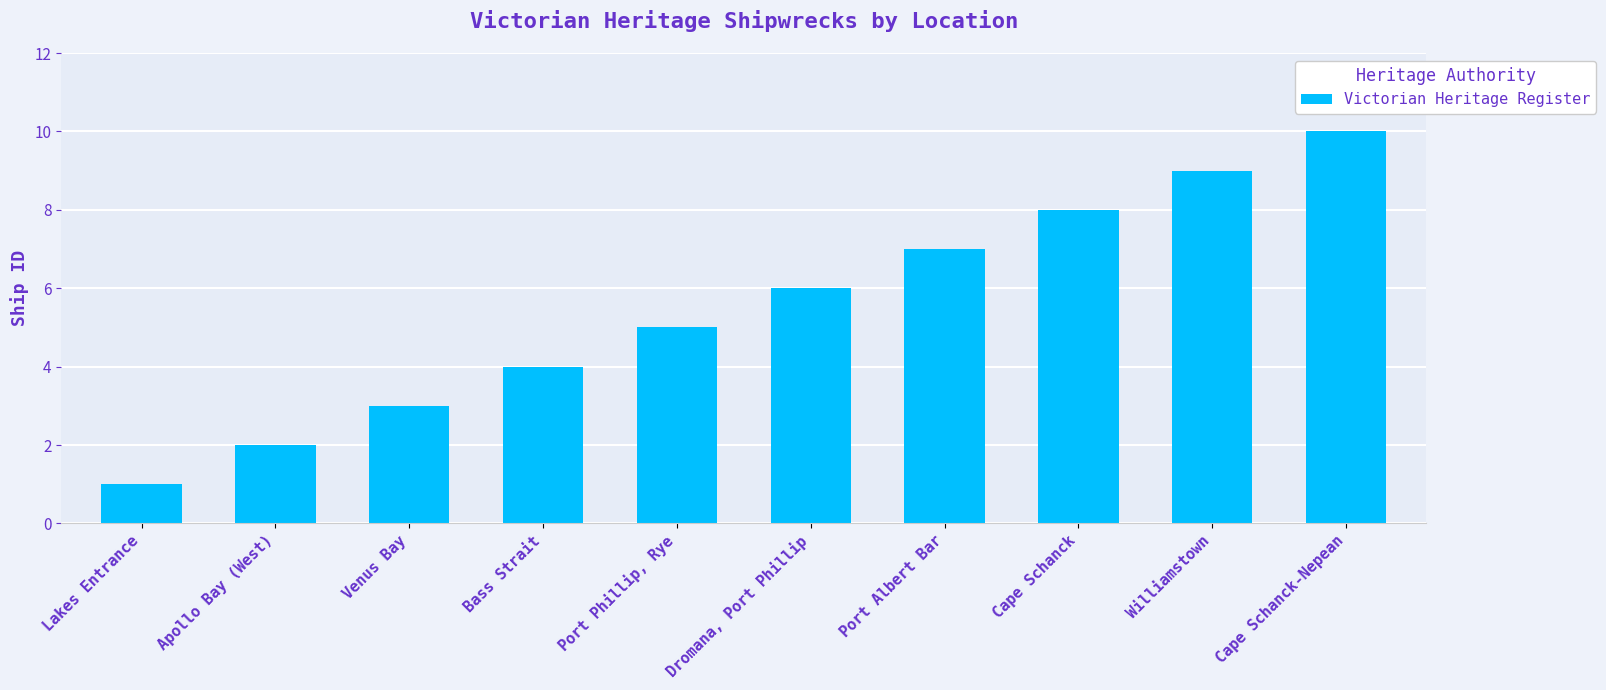

What is the change in value from Port Phillip, Rye to Cape Schanck-Nepean?

+5